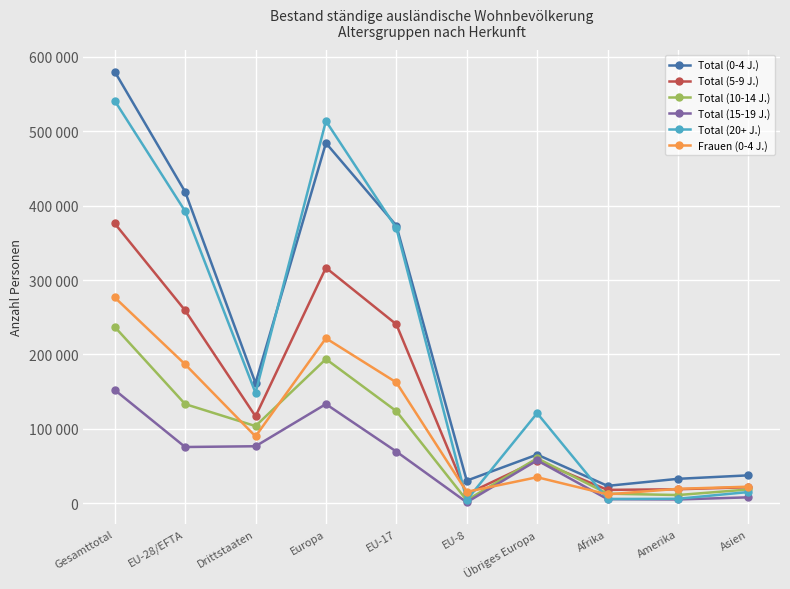

What is the average value of the Total (5-9 J.) series?

143747